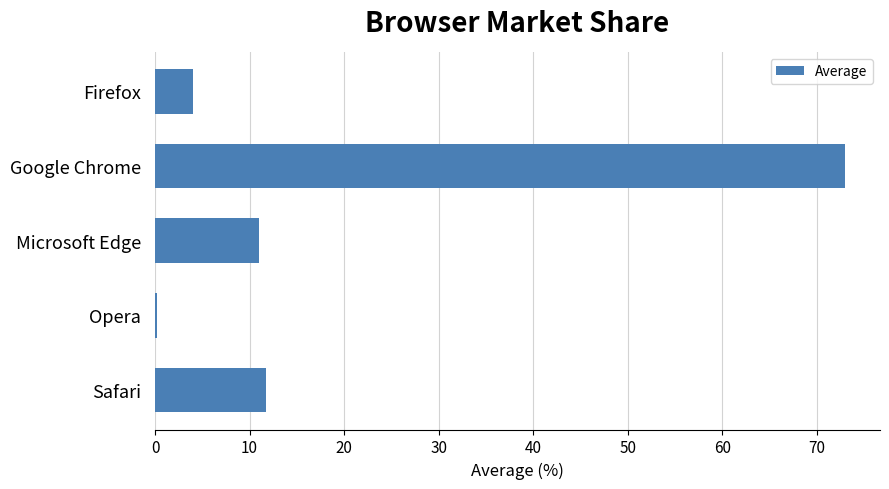

Is it true that the value at Safari is 16.0?

False